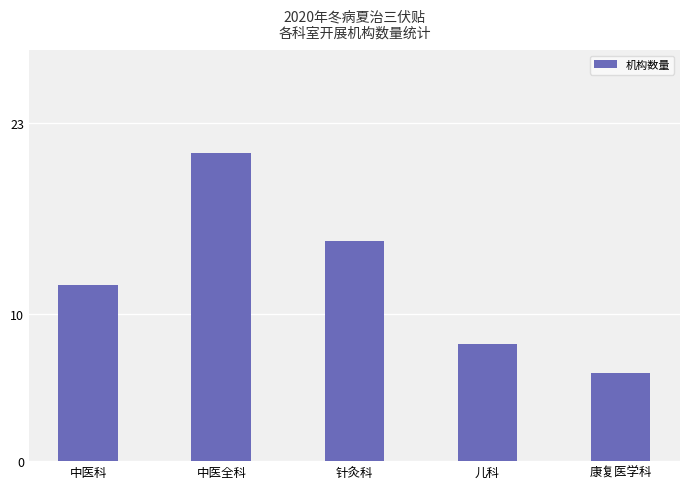

Count the number of categories in the chart.

5